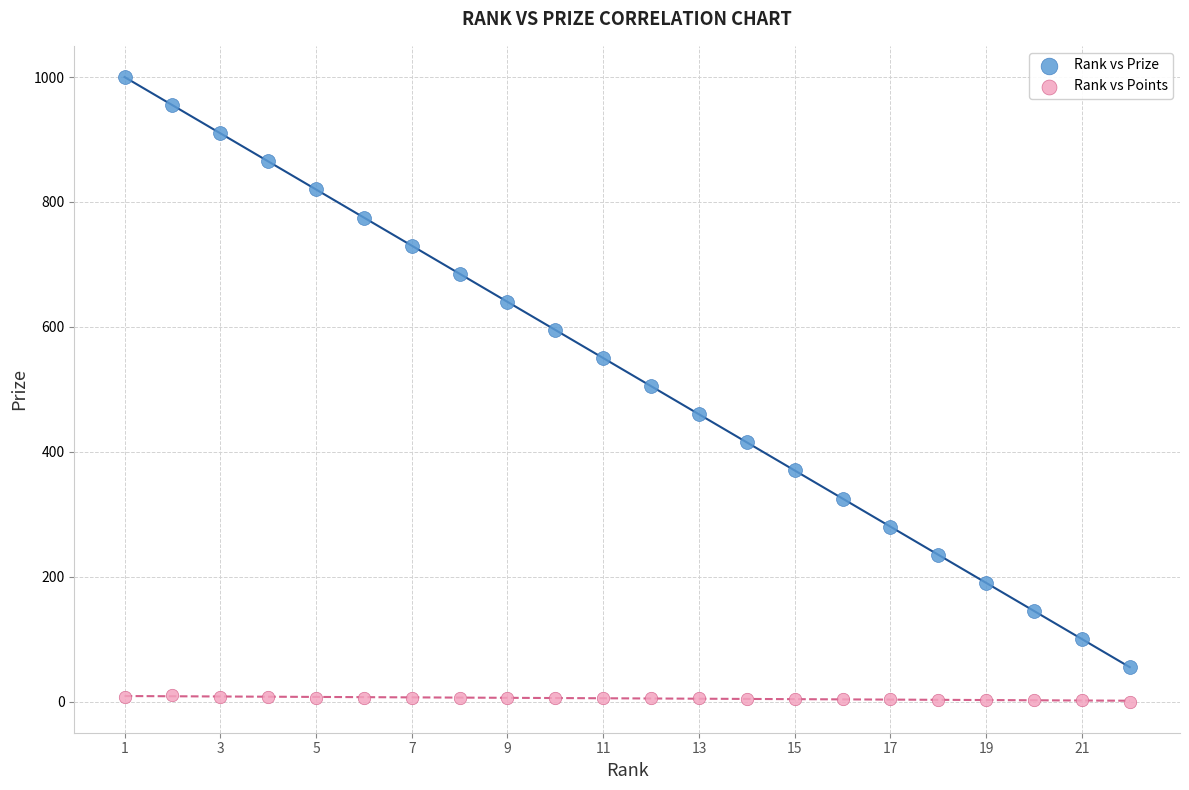

Which series has the widest spread of Y values?

Rank vs Prize